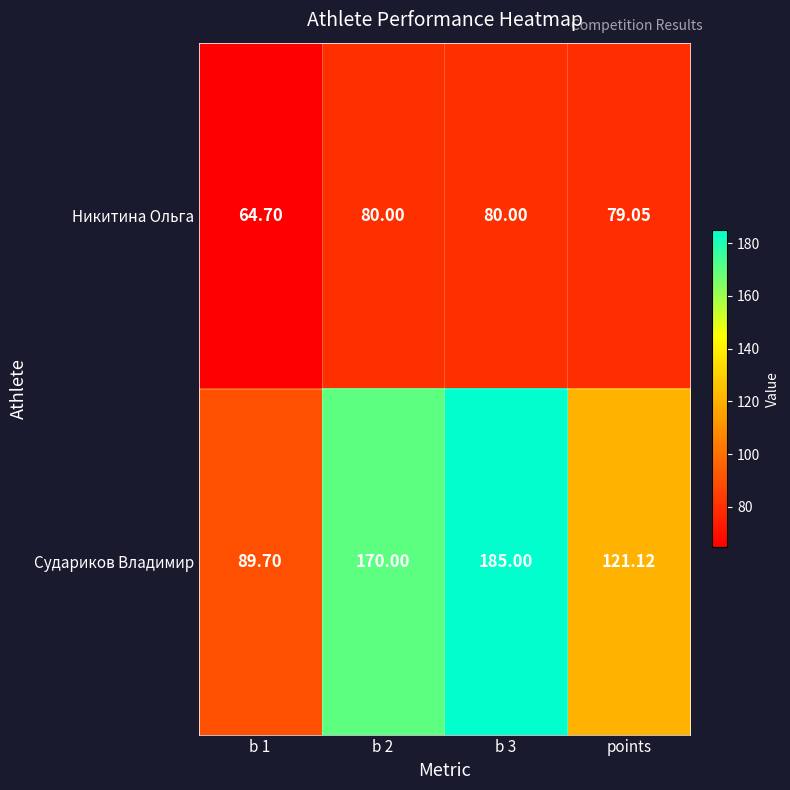

List the series in order of their overall mean, lowest first.

Никитина Ольга, Судариков Владимир